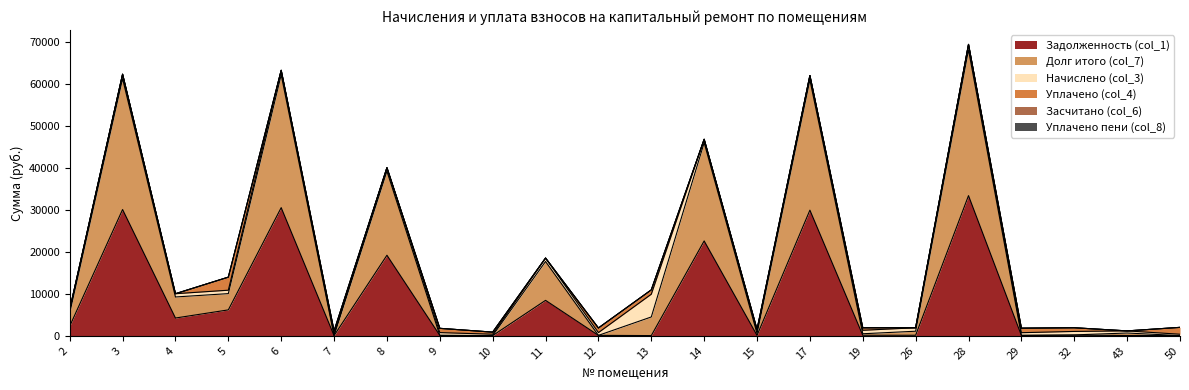

Where is Долг итого (col_7) nearest to the value 17368?

8